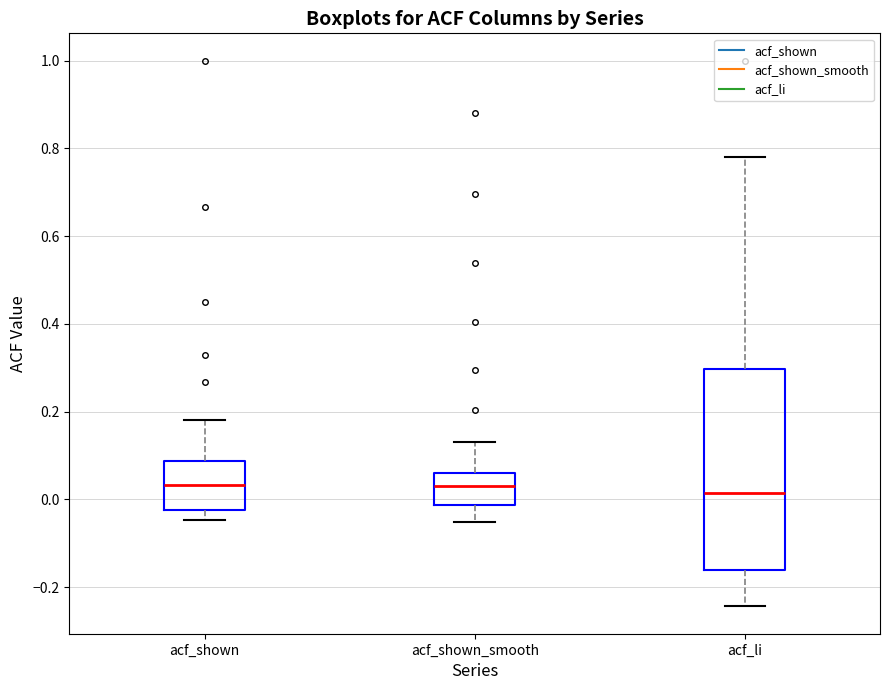

Which box is the tallest, from its lower edge to its upper edge?

acf_li